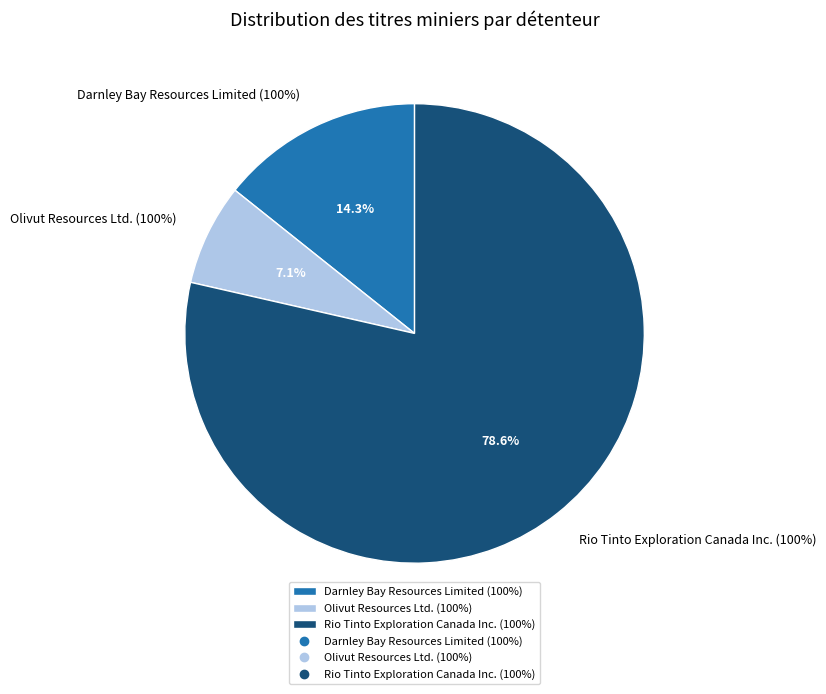

To the nearest percent, what is the combined percentage of Darnley Bay Resources Limited (100%) and Olivut Resources Ltd. (100%)?

21%